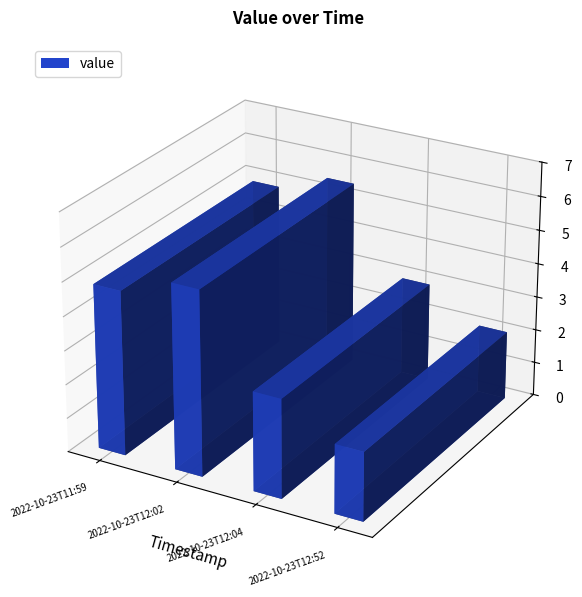

Rank the categories by value from lowest to highest.

2022-10-23T12:52, 2022-10-23T12:04, 2022-10-23T11:59, 2022-10-23T12:02